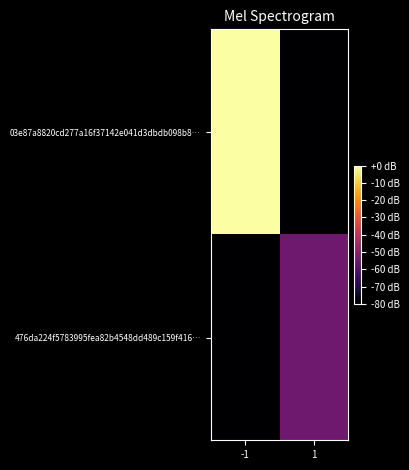

Reading left to right, what are all the values shown in this chart?

03e87a8820cd277a16f37142e041d3dbdb098b8…: -1=-0.0	1=-80.0
476da224f5783995fea82b4548dd489c159f416…: -1=-80.0	1=-55.3